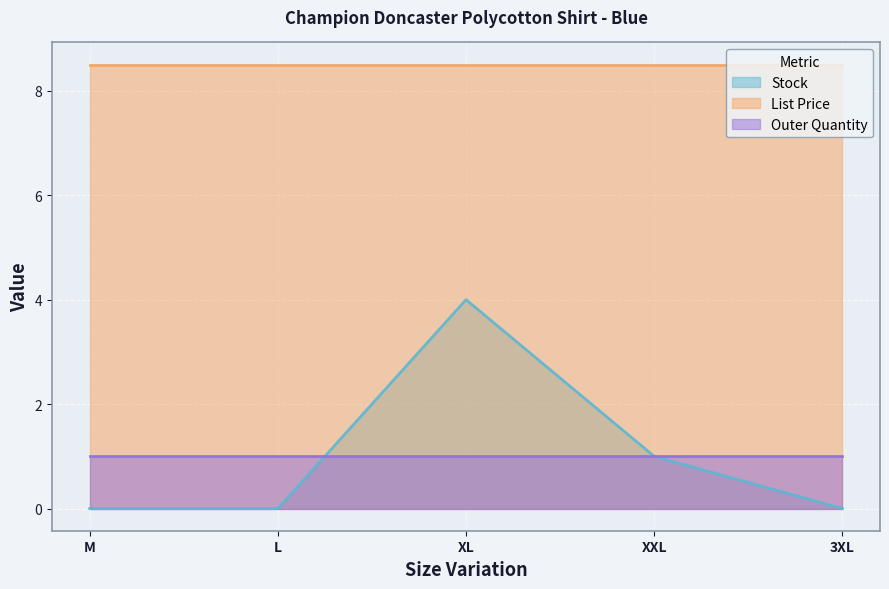

Is the value of Stock at M greater than the value of List Price at M?

No